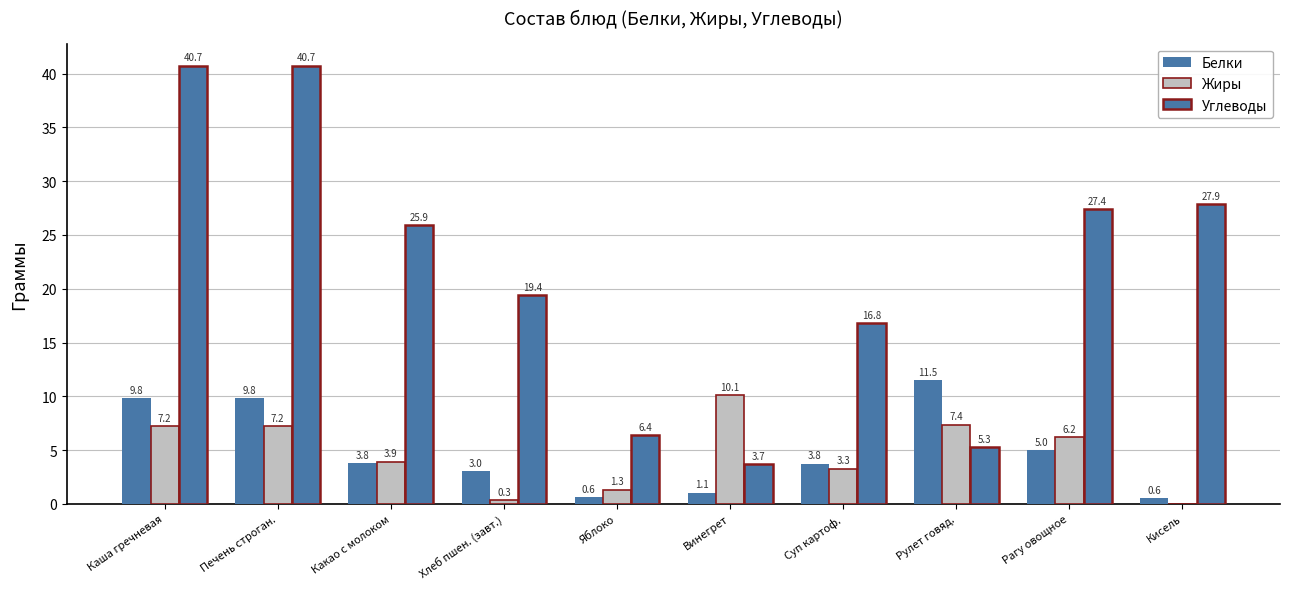

How many data points in Углеводы are above 25?

5